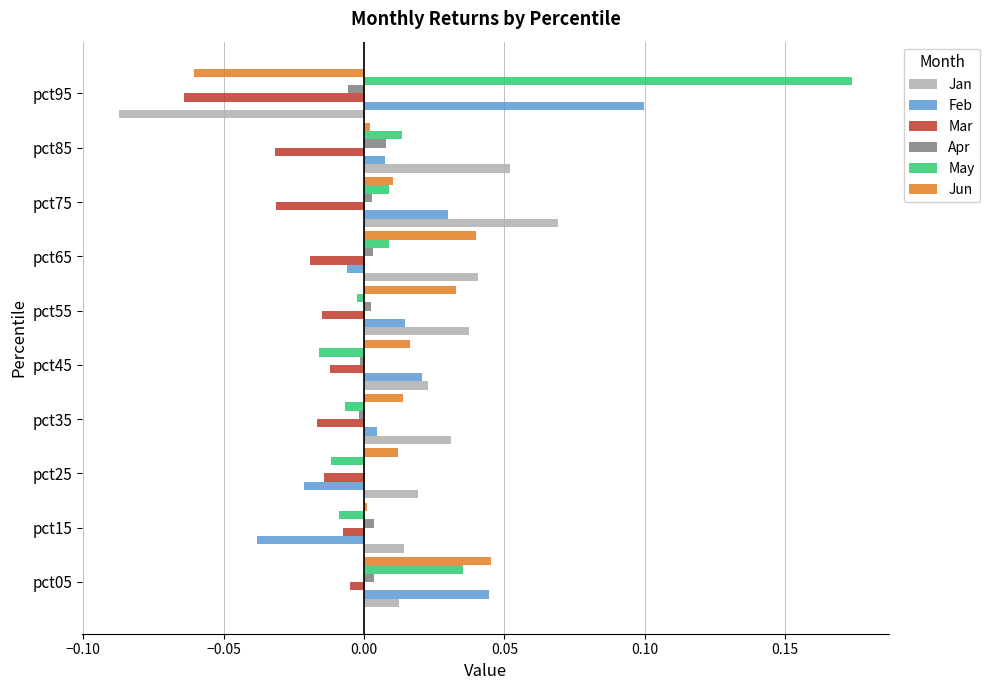

At which category is the sum across all series the highest?

pct05